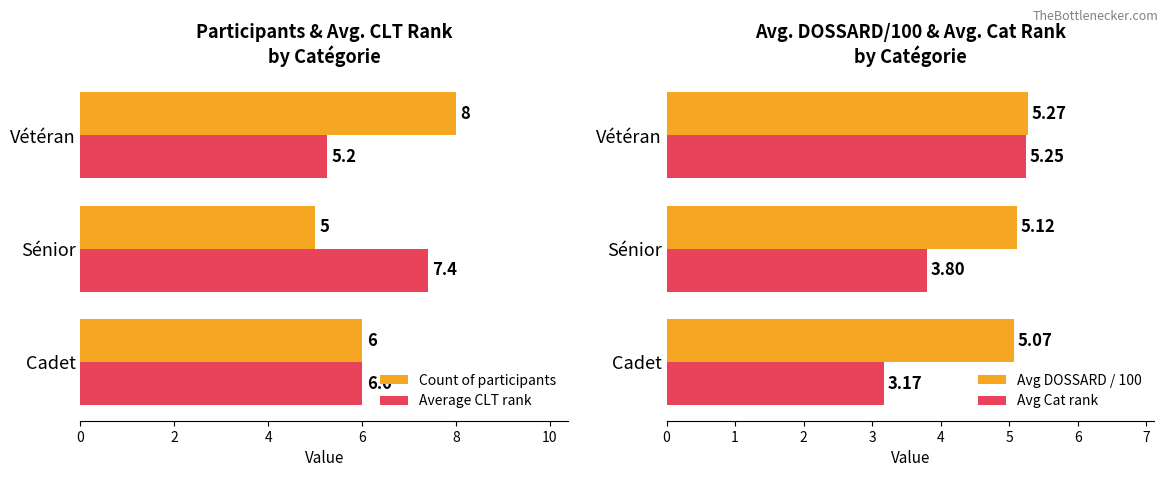

The Count of participants series shows 7.3 at Sénior. True or false?

False